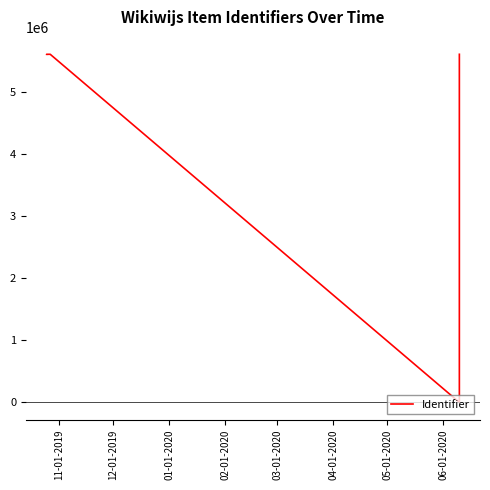

What is the difference between the maximum and second lowest values?

4